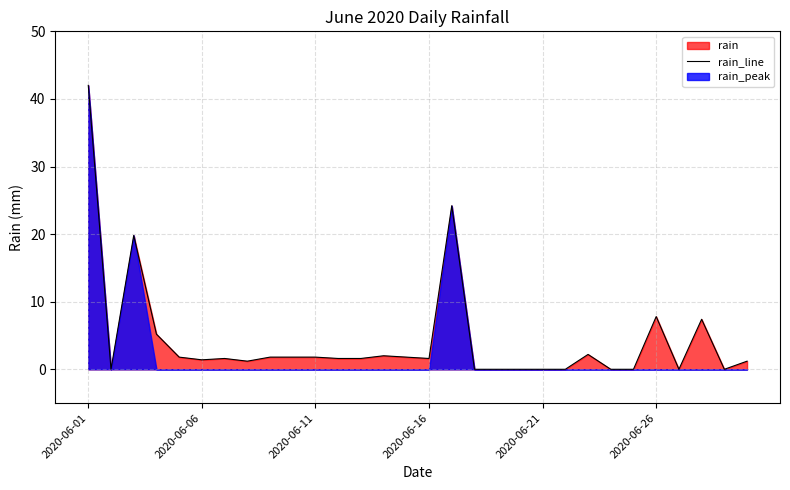

True or false: there are more than 0 points higher than both neighbors.

True